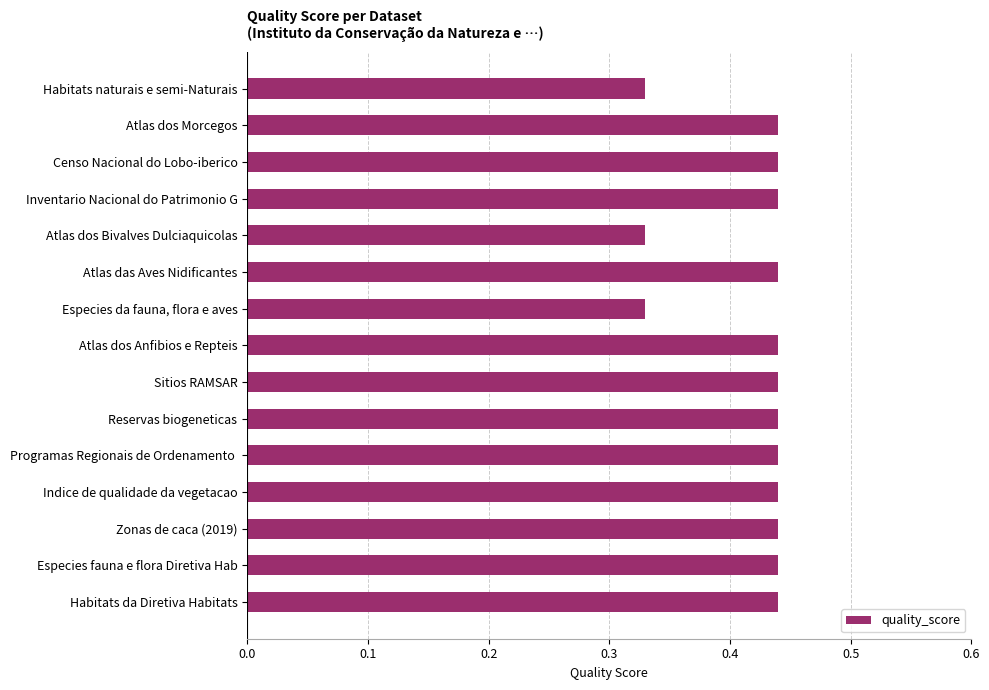

True or false: the data shows 0.2 at Indice de qualidade da vegetacao.

False